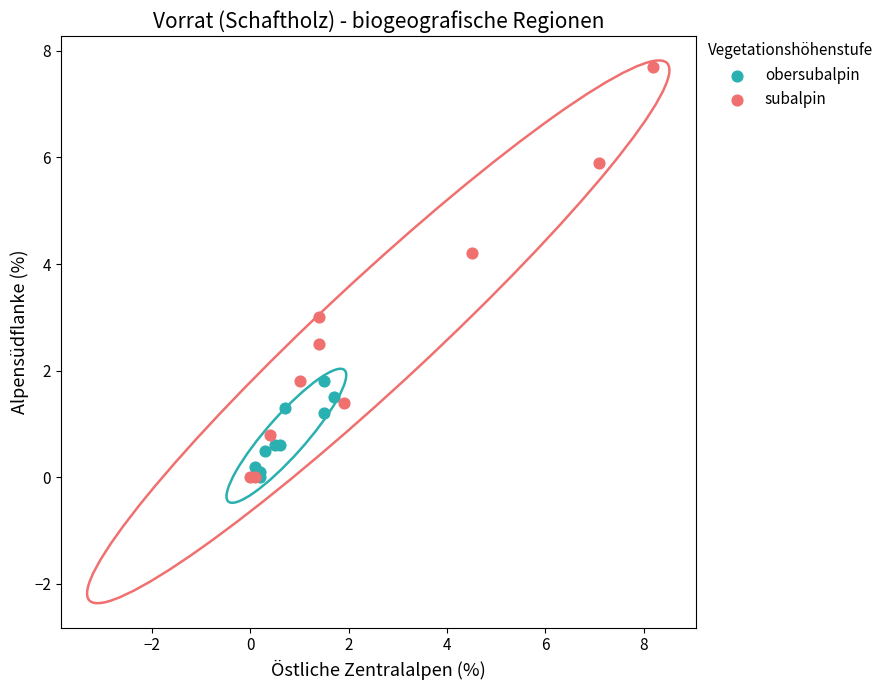

Which series has the largest Y range (max minus min)?

subalpin